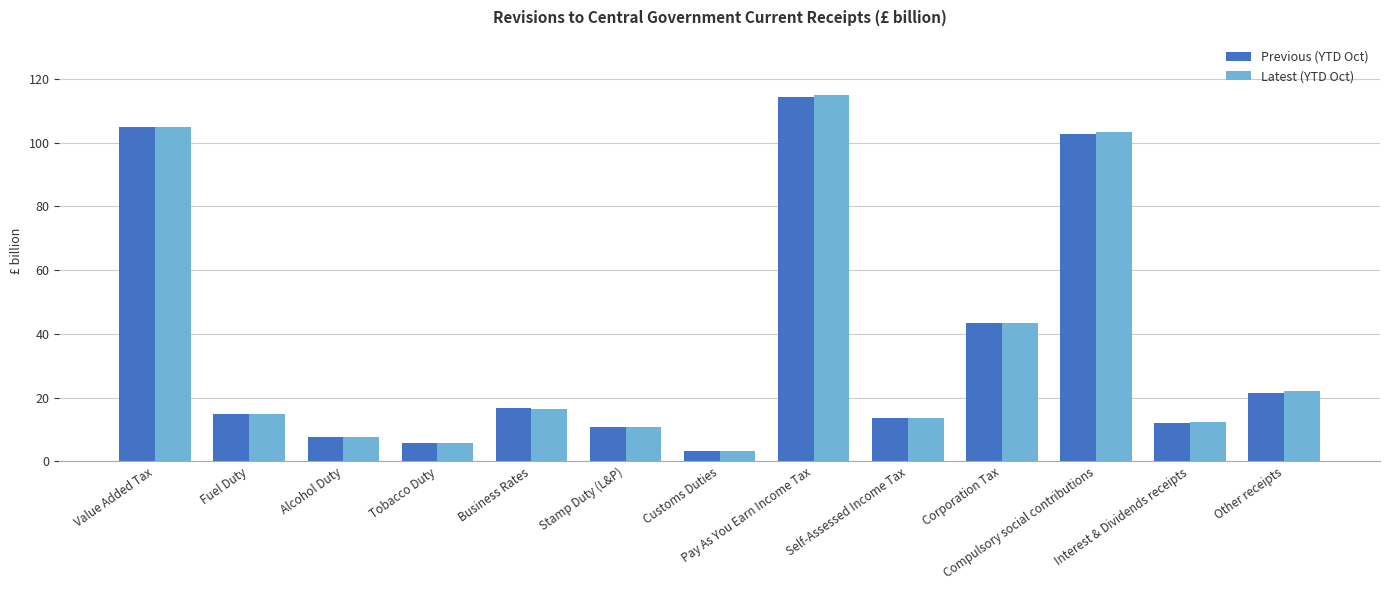

What is the value of the Previous (YTD Oct) bar at the 12th from the left?

12.0